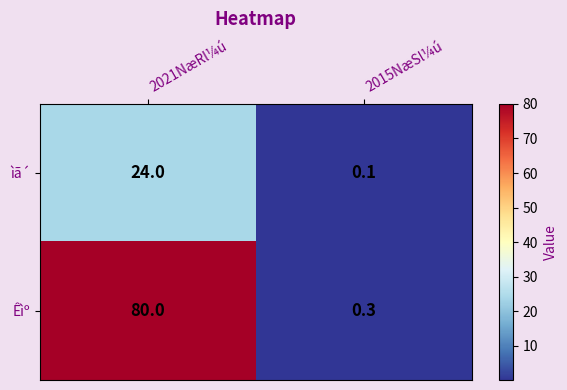

List the series in order of their overall mean, lowest first.

ìã´, Êìº